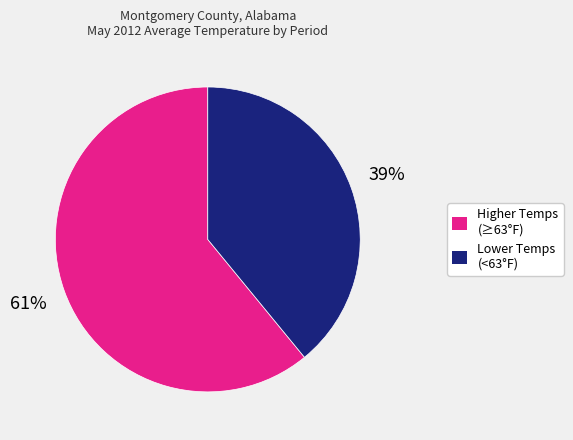

Does any single category account for the majority?

Yes